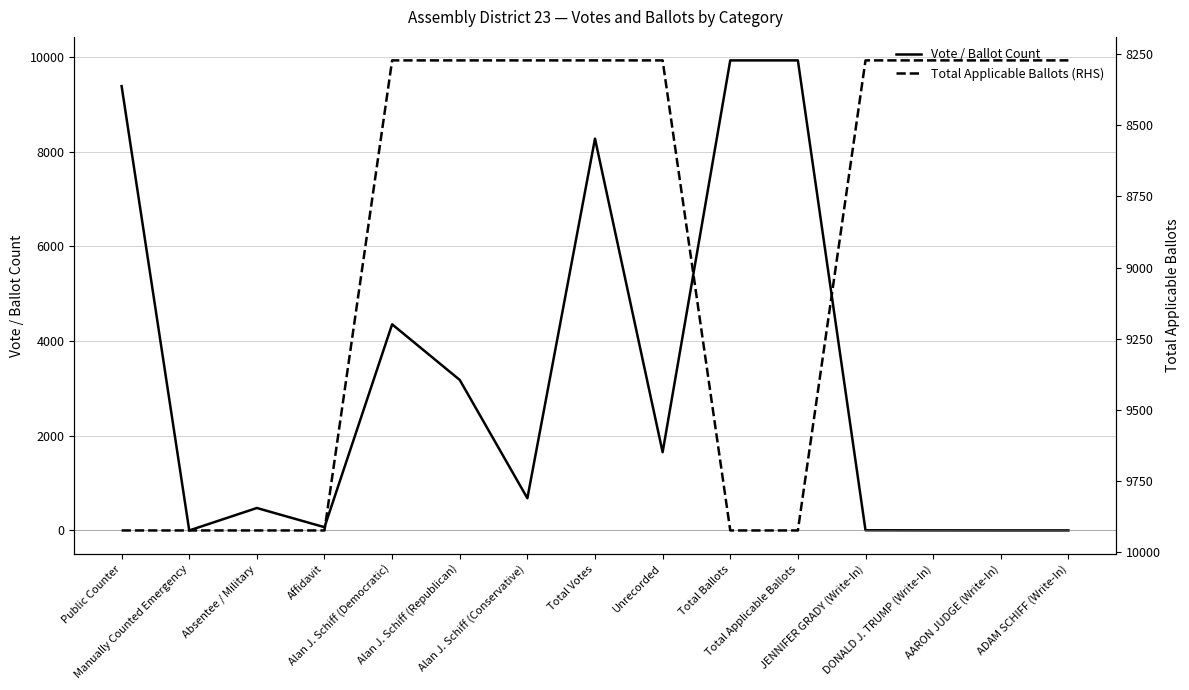

What is the difference between the maximum and minimum values in the Vote / Ballot Count series?

9924